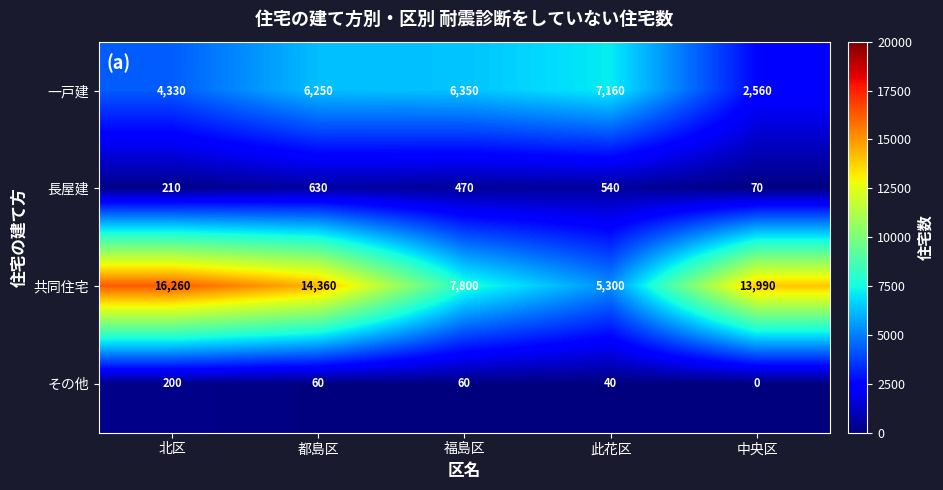

Rank the series by their maximum value, from highest to lowest.

共同住宅, 一戸建, 長屋建, その他